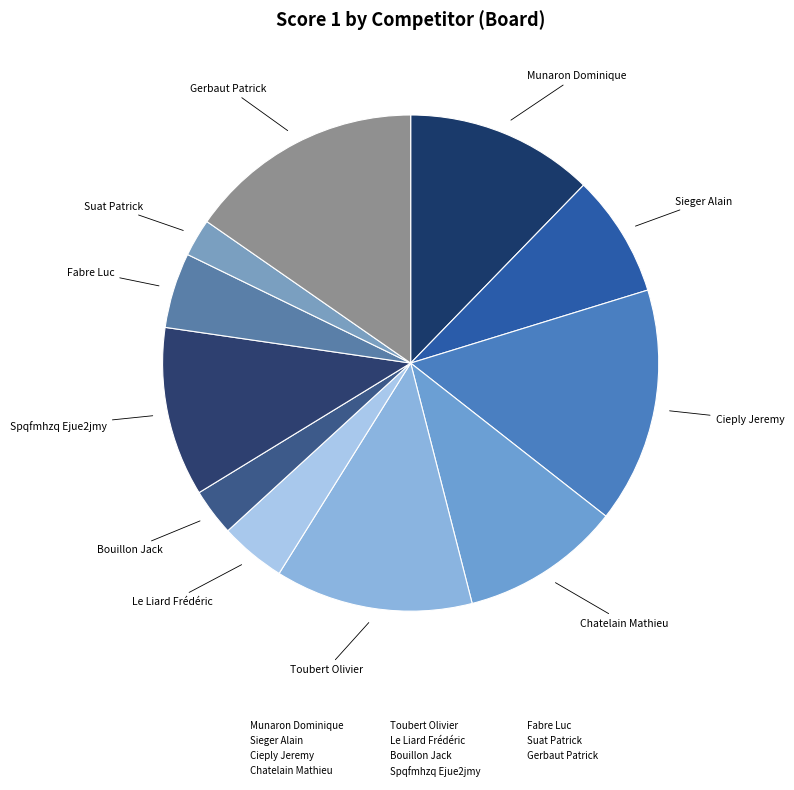

Count the number of slices in the pie.

11